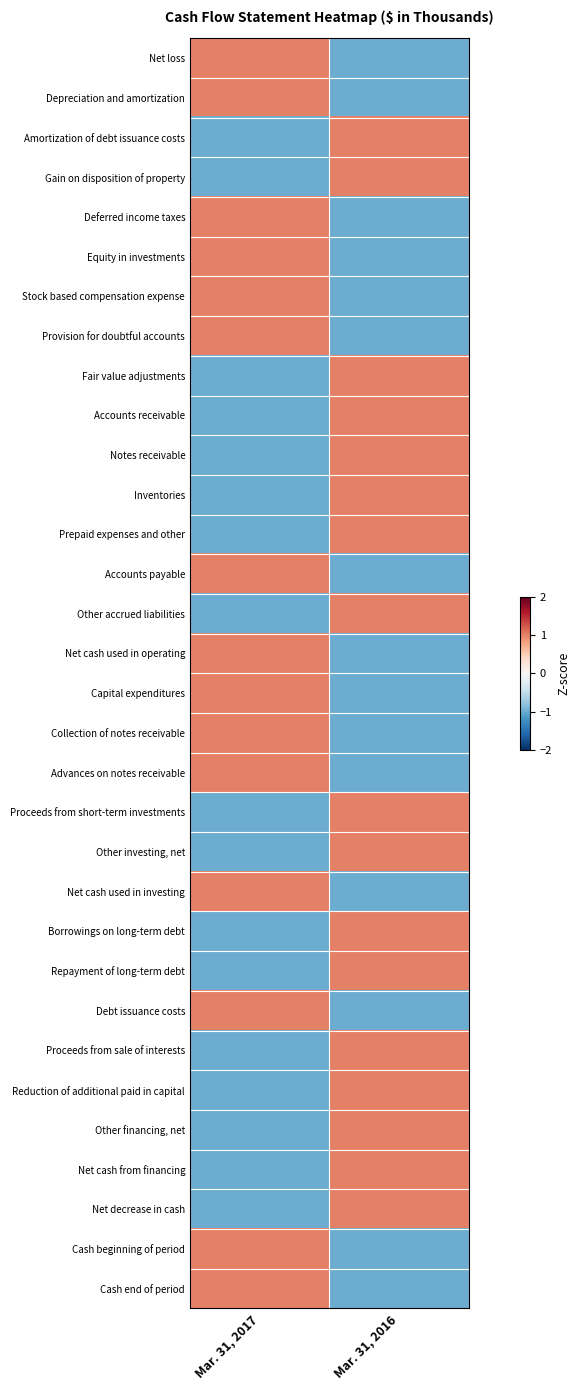

What is the spread (max minus min) of values at Mar. 31, 2017?

2